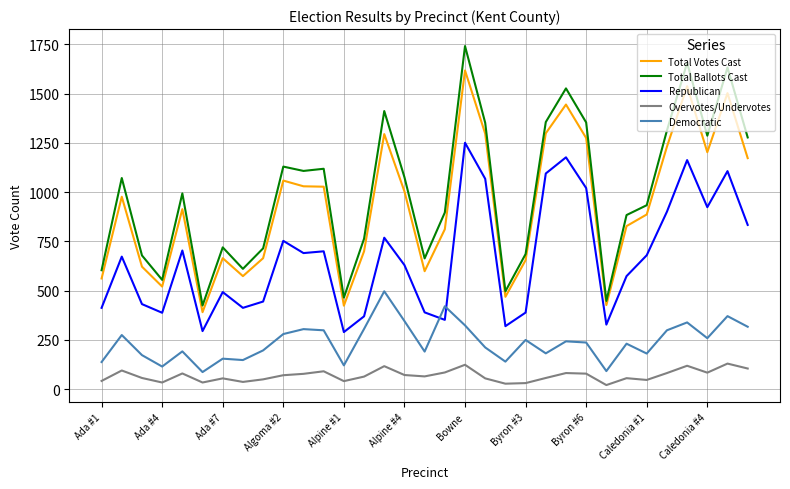

True or false: Republican and Total Votes Cast cross at least once.

False